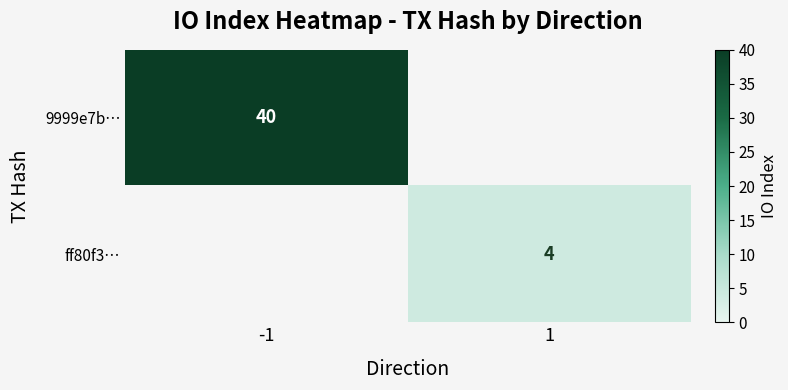

Is it true that 9999e7b… equals 40 at -1?

True